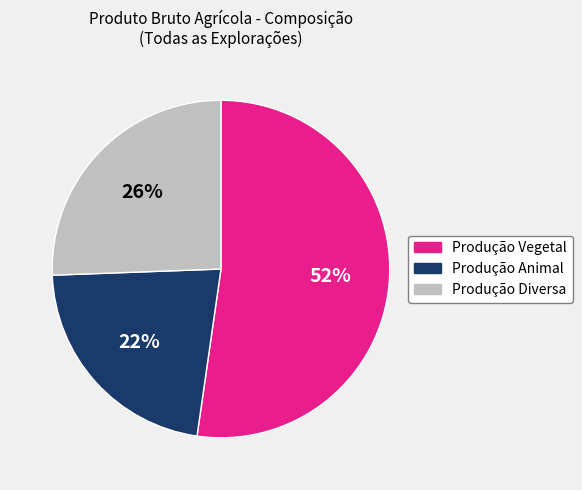

True or false: Produção Vegetal accounts for 52% of the total.

True